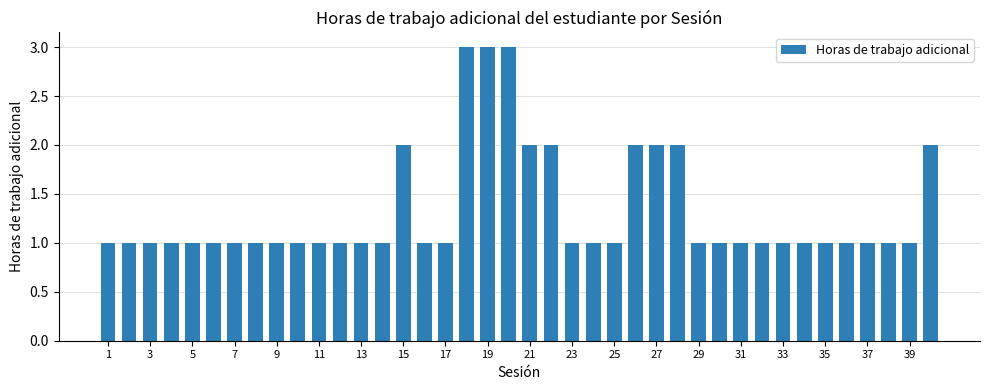

What is the value of the 26th bar from the left?

2